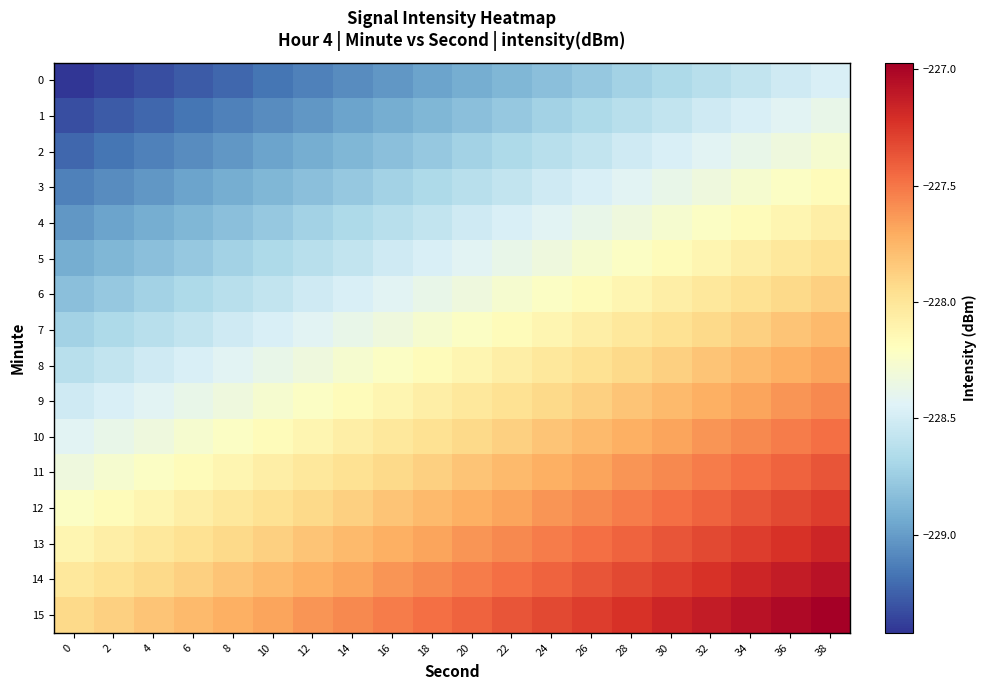

Reading left to right, extract all data points from this chart.

0: 0=-229.4	2=-229.4	4=-229.3	6=-229.3	8=-229.2	10=-229.2	12=-229.1	14=-229.1	16=-229.0	18=-229.0	20=-228.9	22=-228.9	24=-228.8	26=-228.8	28=-228.7	30=-228.7	32=-228.6	34=-228.6	36=-228.5	38=-228.5
1: 0=-229.3	2=-229.3	4=-229.2	6=-229.2	8=-229.1	10=-229.1	12=-229.0	14=-229.0	16=-228.9	18=-228.9	20=-228.8	22=-228.8	24=-228.7	26=-228.7	28=-228.6	30=-228.6	32=-228.5	34=-228.5	36=-228.4	38=-228.4
2: 0=-229.2	2=-229.2	4=-229.1	6=-229.1	8=-229.0	10=-229.0	12=-228.9	14=-228.9	16=-228.8	18=-228.8	20=-228.7	22=-228.7	24=-228.6	26=-228.6	28=-228.5	30=-228.5	32=-228.4	34=-228.4	36=-228.3	38=-228.3
3: 0=-229.1	2=-229.1	4=-229.0	6=-229.0	8=-228.9	10=-228.9	12=-228.8	14=-228.8	16=-228.7	18=-228.7	20=-228.6	22=-228.6	24=-228.5	26=-228.5	28=-228.4	30=-228.4	32=-228.3	34=-228.3	36=-228.2	38=-228.2
4: 0=-229.0	2=-229.0	4=-228.9	6=-228.9	8=-228.8	10=-228.8	12=-228.7	14=-228.7	16=-228.6	18=-228.6	20=-228.5	22=-228.5	24=-228.4	26=-228.4	28=-228.3	30=-228.3	32=-228.2	34=-228.2	36=-228.1	38=-228.1
5: 0=-228.9	2=-228.9	4=-228.8	6=-228.8	8=-228.7	10=-228.7	12=-228.6	14=-228.6	16=-228.5	18=-228.5	20=-228.4	22=-228.4	24=-228.3	26=-228.3	28=-228.2	30=-228.2	32=-228.1	34=-228.1	36=-228.0	38=-228.0
6: 0=-228.8	2=-228.8	4=-228.7	6=-228.7	8=-228.6	10=-228.6	12=-228.5	14=-228.5	16=-228.4	18=-228.4	20=-228.3	22=-228.3	24=-228.2	26=-228.2	28=-228.1	30=-228.1	32=-228.0	34=-228.0	36=-227.9	38=-227.9
7: 0=-228.7	2=-228.7	4=-228.6	6=-228.6	8=-228.5	10=-228.5	12=-228.4	14=-228.4	16=-228.3	18=-228.3	20=-228.2	22=-228.2	24=-228.1	26=-228.1	28=-228.0	30=-228.0	32=-227.9	34=-227.9	36=-227.8	38=-227.8
8: 0=-228.6	2=-228.6	4=-228.5	6=-228.5	8=-228.4	10=-228.4	12=-228.3	14=-228.3	16=-228.2	18=-228.2	20=-228.1	22=-228.1	24=-228.0	26=-228.0	28=-227.9	30=-227.9	32=-227.8	34=-227.8	36=-227.7	38=-227.7
9: 0=-228.5	2=-228.5	4=-228.4	6=-228.4	8=-228.3	10=-228.3	12=-228.2	14=-228.2	16=-228.1	18=-228.1	20=-228.0	22=-228.0	24=-227.9	26=-227.9	28=-227.8	30=-227.8	32=-227.7	34=-227.7	36=-227.6	38=-227.6
10: 0=-228.4	2=-228.4	4=-228.3	6=-228.3	8=-228.2	10=-228.2	12=-228.1	14=-228.1	16=-228.0	18=-228.0	20=-227.9	22=-227.9	24=-227.8	26=-227.8	28=-227.7	30=-227.7	32=-227.6	34=-227.6	36=-227.5	38=-227.5
11: 0=-228.3	2=-228.3	4=-228.2	6=-228.2	8=-228.1	10=-228.1	12=-228.0	14=-228.0	16=-227.9	18=-227.9	20=-227.8	22=-227.8	24=-227.7	26=-227.7	28=-227.6	30=-227.6	32=-227.5	34=-227.5	36=-227.4	38=-227.4
12: 0=-228.2	2=-228.2	4=-228.1	6=-228.1	8=-228.0	10=-228.0	12=-227.9	14=-227.9	16=-227.8	18=-227.8	20=-227.7	22=-227.7	24=-227.6	26=-227.6	28=-227.5	30=-227.5	32=-227.4	34=-227.4	36=-227.3	38=-227.3
13: 0=-228.1	2=-228.1	4=-228.0	6=-228.0	8=-227.9	10=-227.9	12=-227.8	14=-227.8	16=-227.7	18=-227.7	20=-227.6	22=-227.6	24=-227.5	26=-227.5	28=-227.4	30=-227.4	32=-227.3	34=-227.3	36=-227.2	38=-227.2
14: 0=-228.0	2=-228.0	4=-227.9	6=-227.9	8=-227.8	10=-227.8	12=-227.7	14=-227.7	16=-227.6	18=-227.6	20=-227.5	22=-227.5	24=-227.4	26=-227.4	28=-227.3	30=-227.3	32=-227.2	34=-227.2	36=-227.1	38=-227.1
15: 0=-227.9	2=-227.9	4=-227.8	6=-227.8	8=-227.7	10=-227.7	12=-227.6	14=-227.6	16=-227.5	18=-227.5	20=-227.4	22=-227.4	24=-227.3	26=-227.3	28=-227.2	30=-227.2	32=-227.1	34=-227.1	36=-227.0	38=-227.0